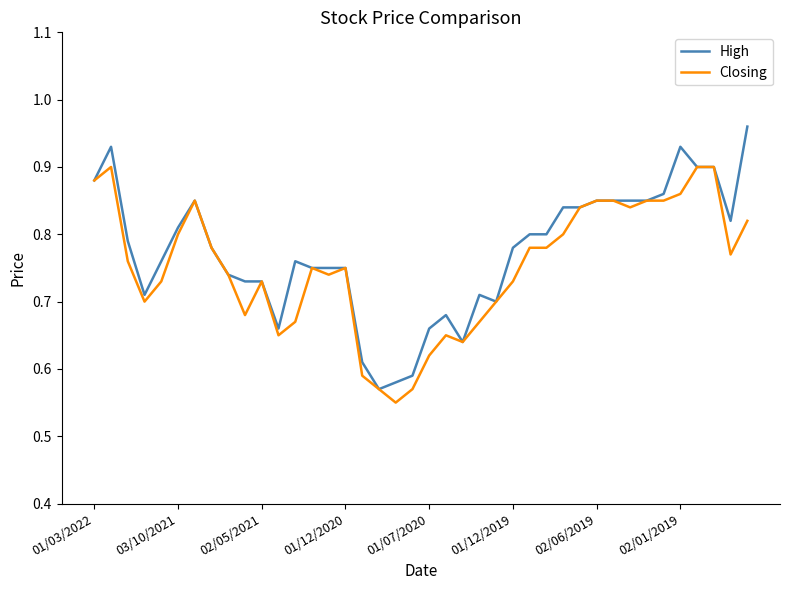

What is the difference between the second highest and second lowest values in the Closing series?

0.3